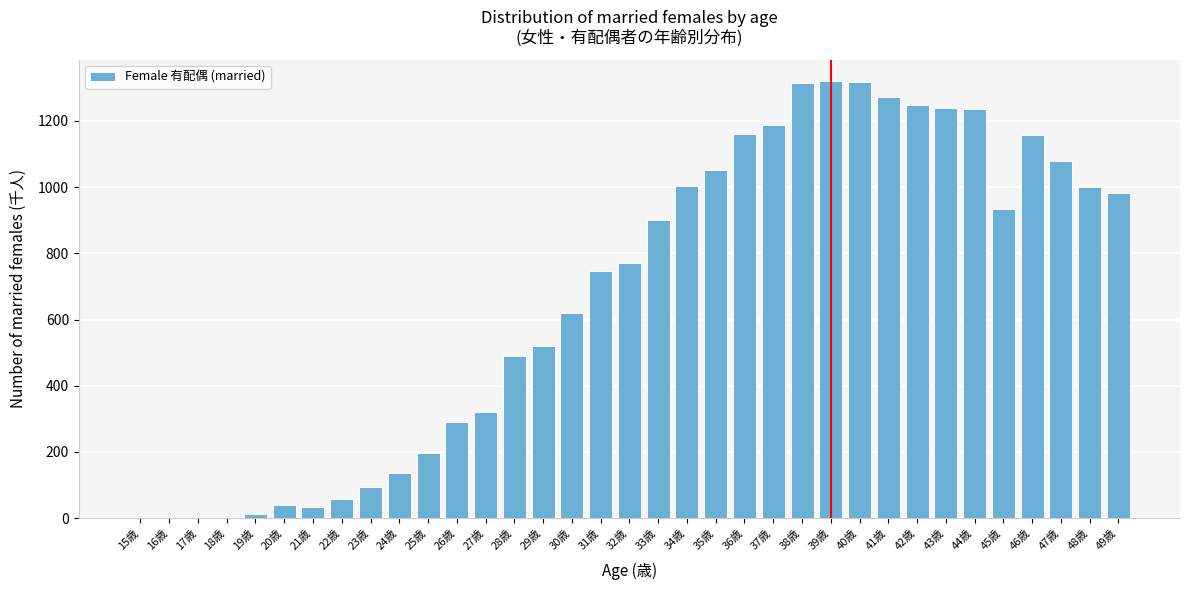

Is it true that the value at 33歳 is 302?

False